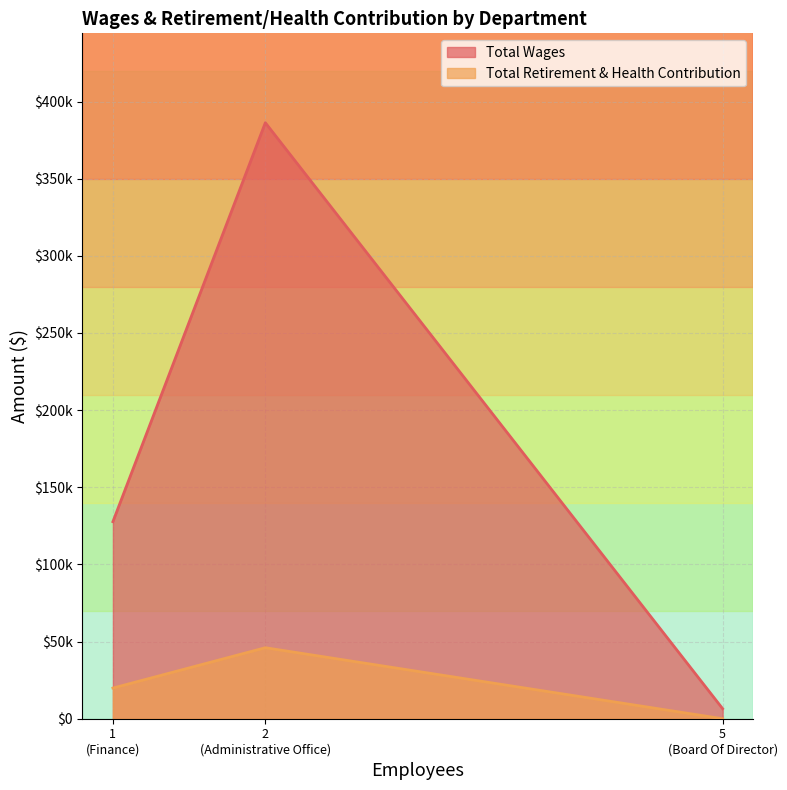

Does the chart have visible grid lines?

Yes